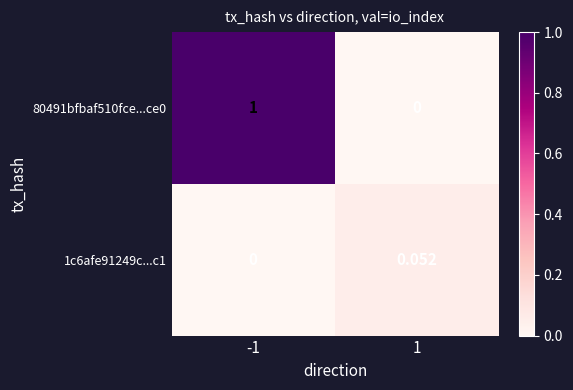

Is the value of 1c6afe91249c...c1 at -1 greater than the value of 80491bfbaf510fce...ce0 at -1?

No